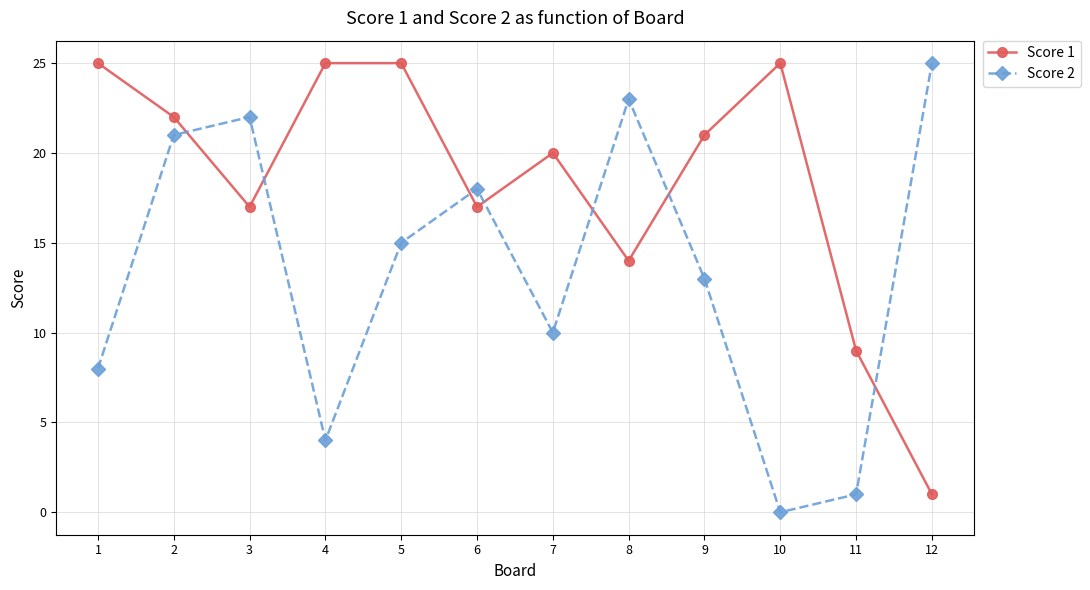

Count the number of categories in the chart.

12